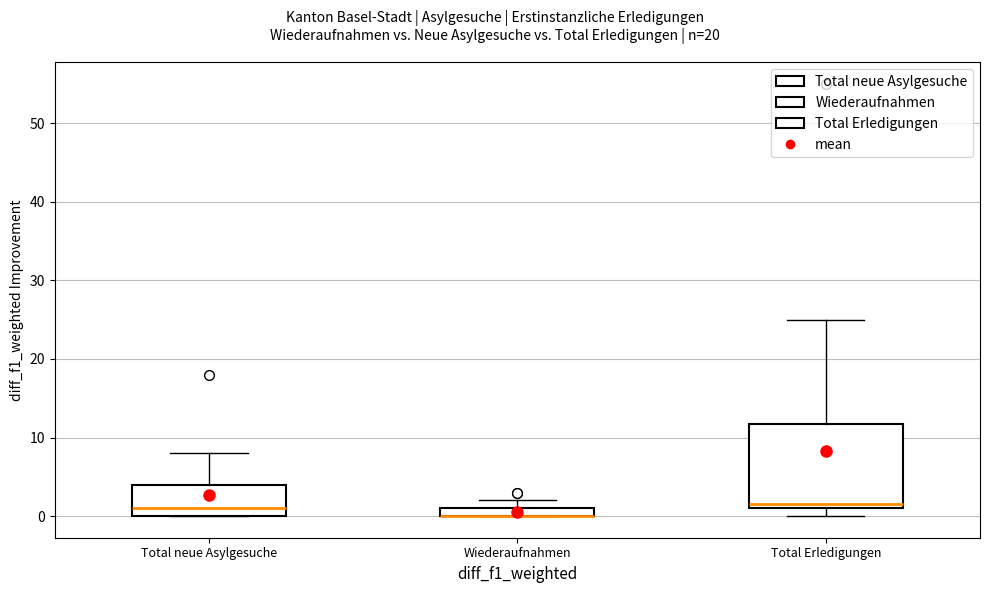

Where is the lower edge of the box for Total Erledigungen on the y-axis? The values are not printed on the chart, so give them approximately, as read against the axis.

1